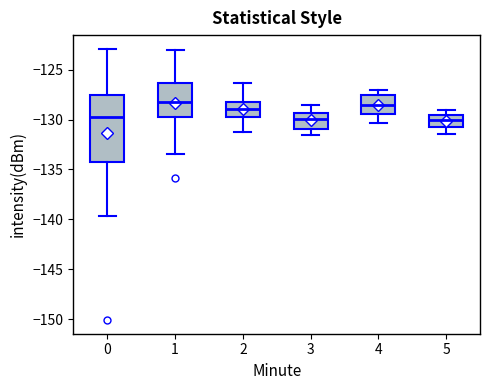

Reading left to right, read every box against the y-axis: the position of its median line, the range the box covers, and the ends of its whiskers. The values are not printed on the chart, so give them approximately, as read against the axis.

0: median -129.5, box -134.0 to -127.5, whiskers -139.5 to -123.0
1: median -128.5, box -129.5 to -126.5, whiskers -133.5 to -123.0
2: median -129.0, box -130.0 to -128.0, whiskers -131.0 to -126.5
3: median -130.0, box -131.0 to -129.5, whiskers -131.5 to -128.5
4: median -128.5, box -129.5 to -127.5, whiskers -130.5 to -127.0
5: median -130.0, box -131.0 to -129.5, whiskers -131.5 to -129.0